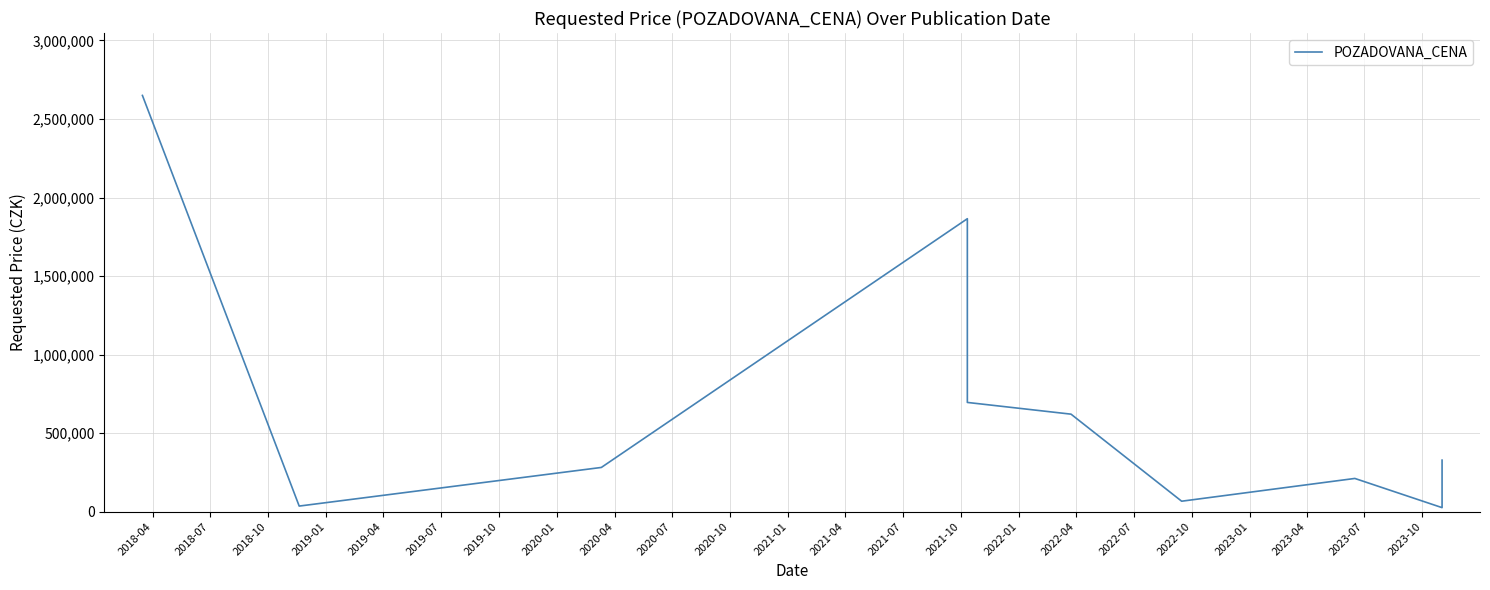

True or false: there are more than 1 points higher than both neighbors.

True